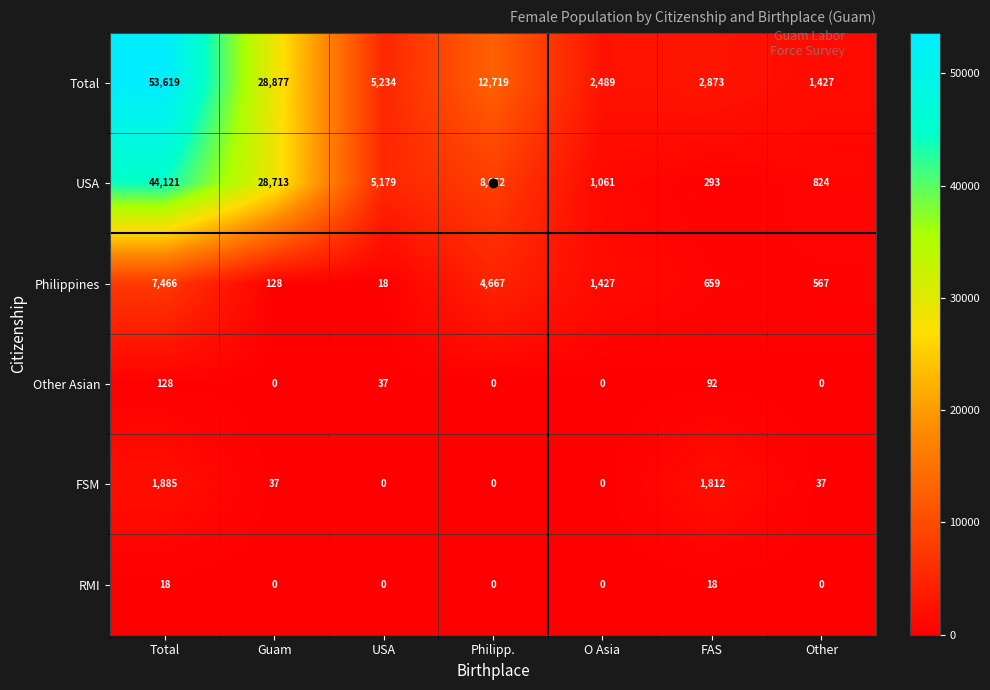

What is the difference between the maximum and second lowest values in the Philippines series?

7338